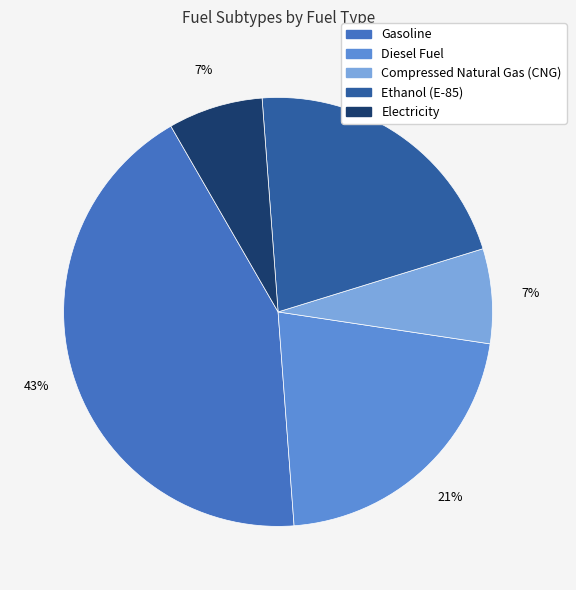

Do Diesel Fuel and Gasoline together represent more than half of the pie?

Yes